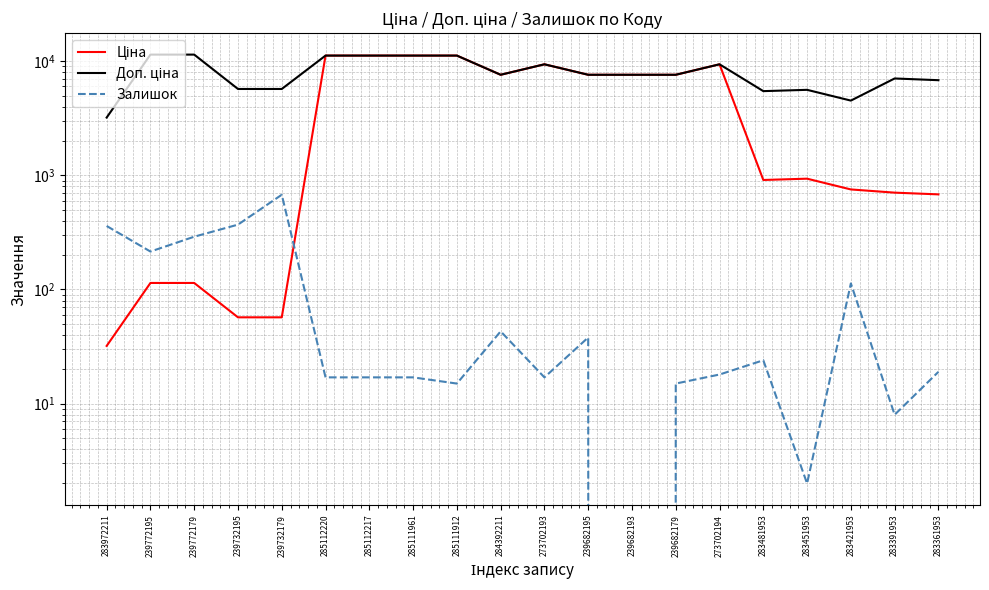

How many values in the Залишок series exceed 19?

9